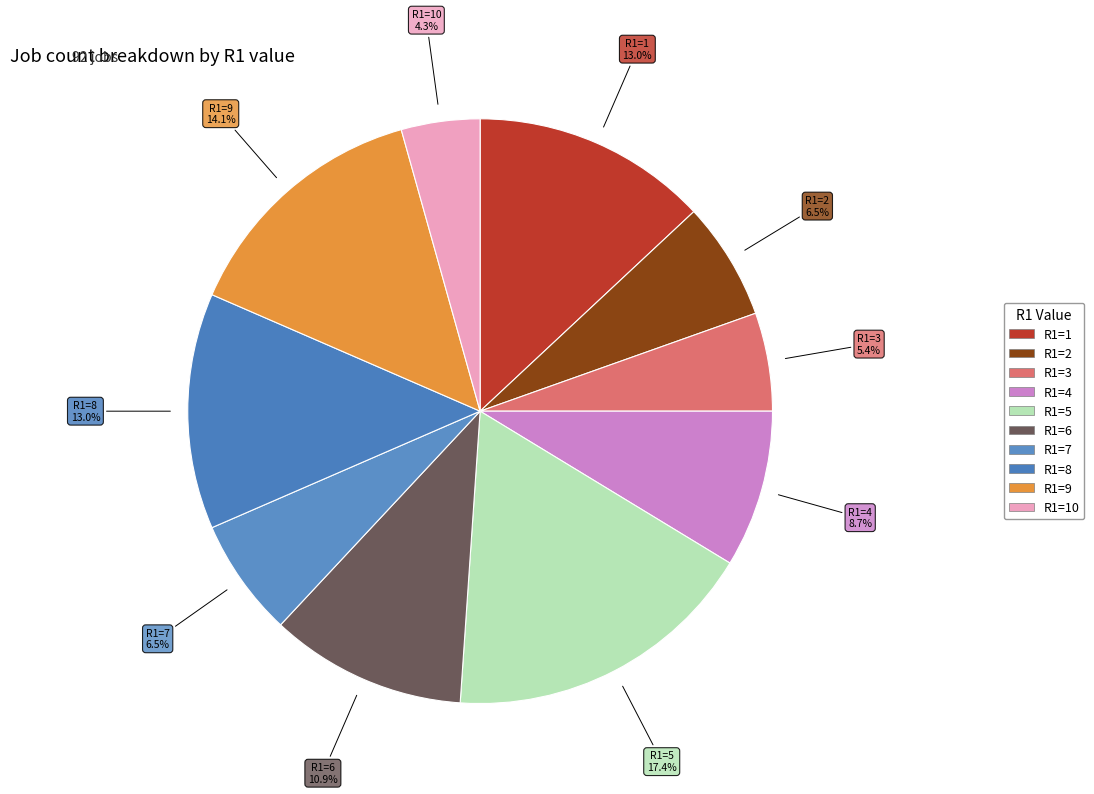

Approximately how many times larger is the value at R1=3 compared to R1=4?

0.6